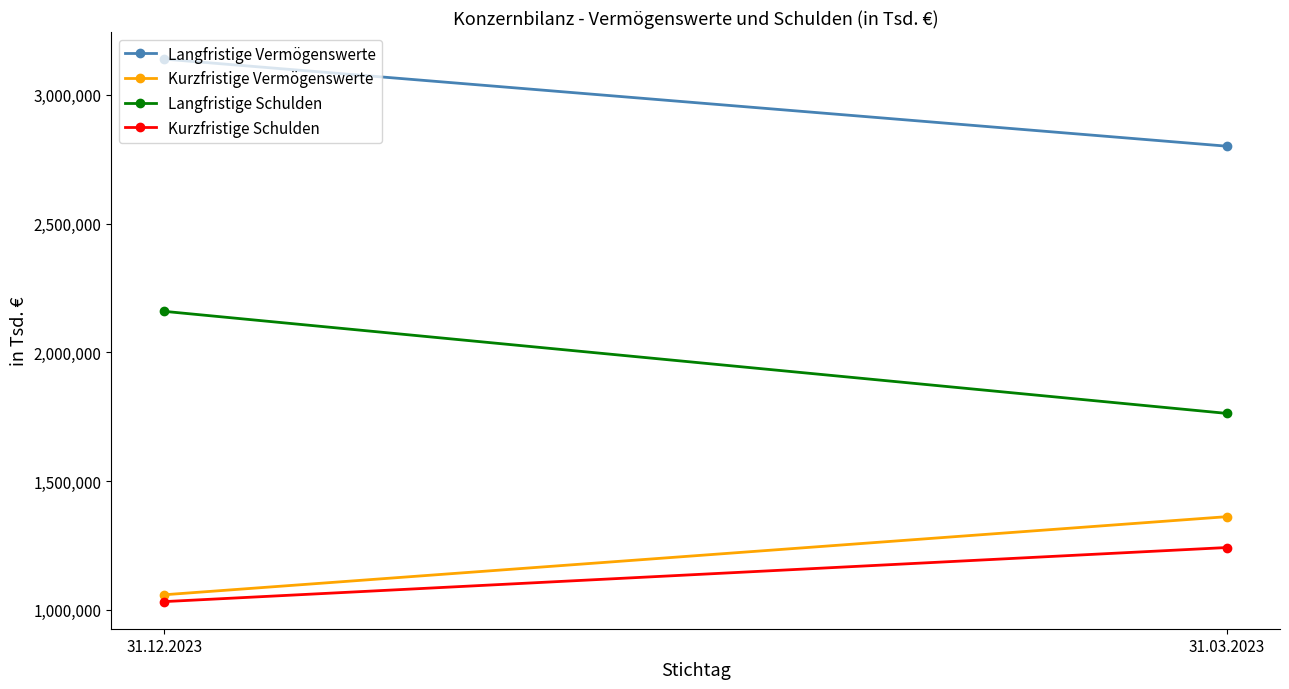

What is the sum of the Kurzfristige Vermögenswerte values at 31.03.2023 and 31.12.2023?

2419984